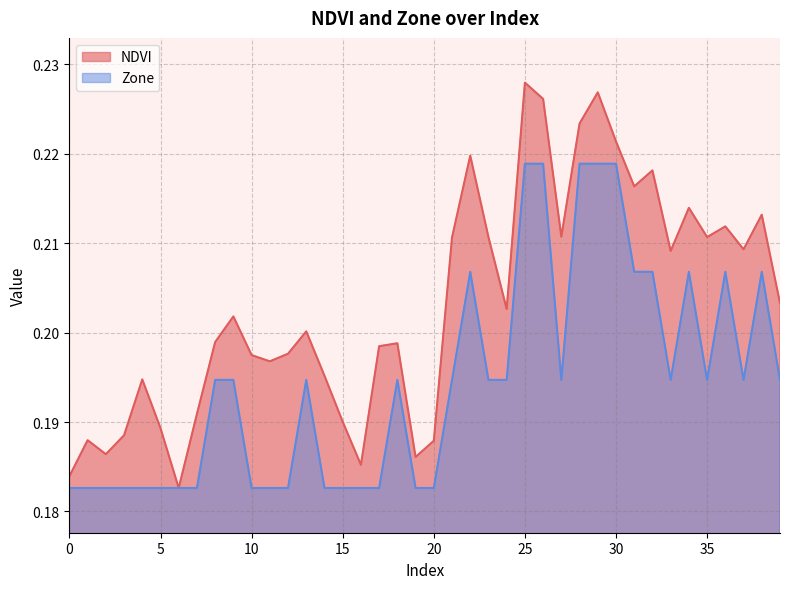

How many categories are shown in the chart?

40